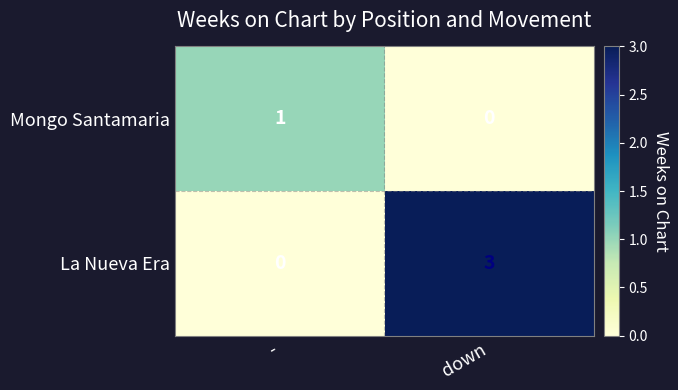

Which series changed the most between - and down?

La Nueva Era